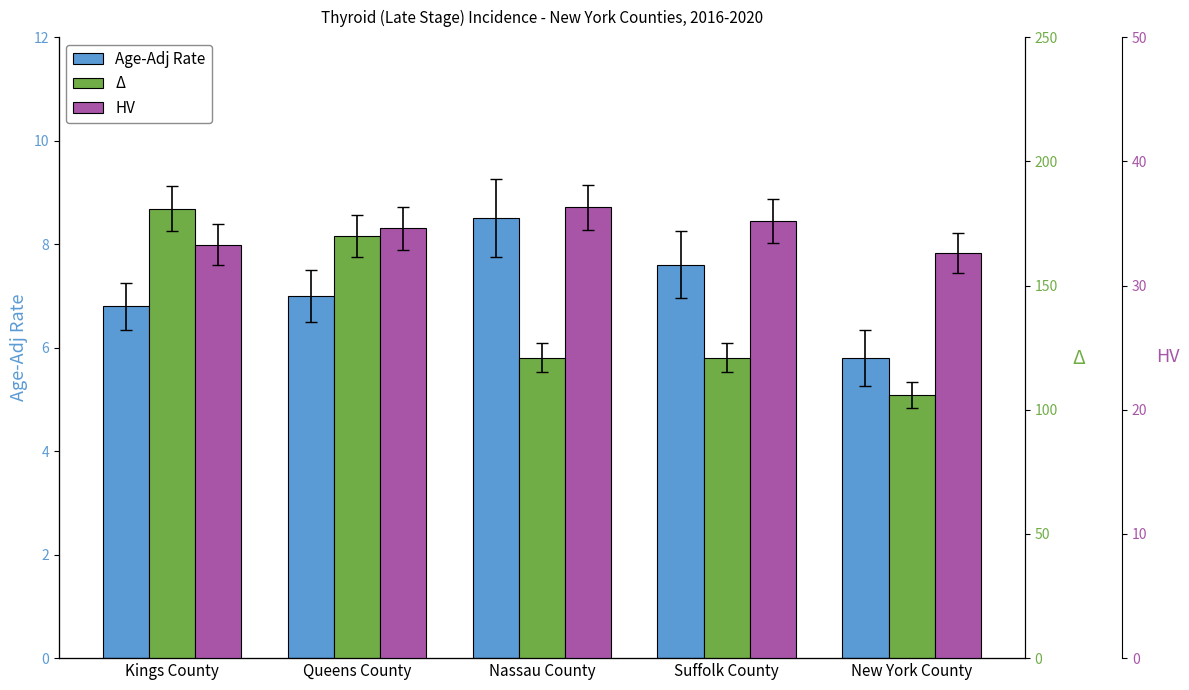

What is the spread (max minus min) of values at New York County?

100.2